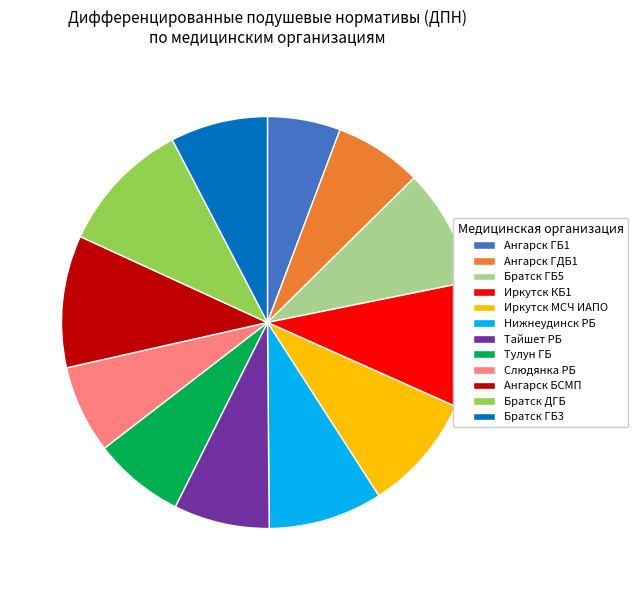

Does Братск ДГБ account for over 50% of the chart?

No